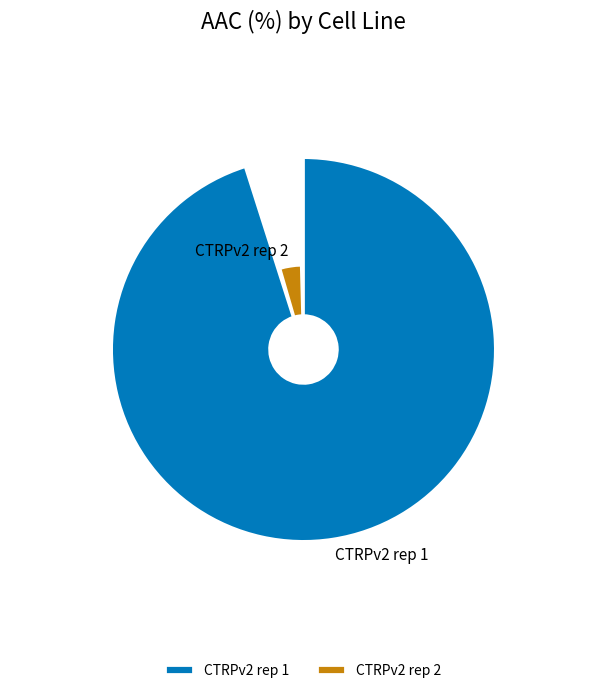

What percentage do CTRPv2 rep 1 and CTRPv2 rep 2 together represent?

100.0%